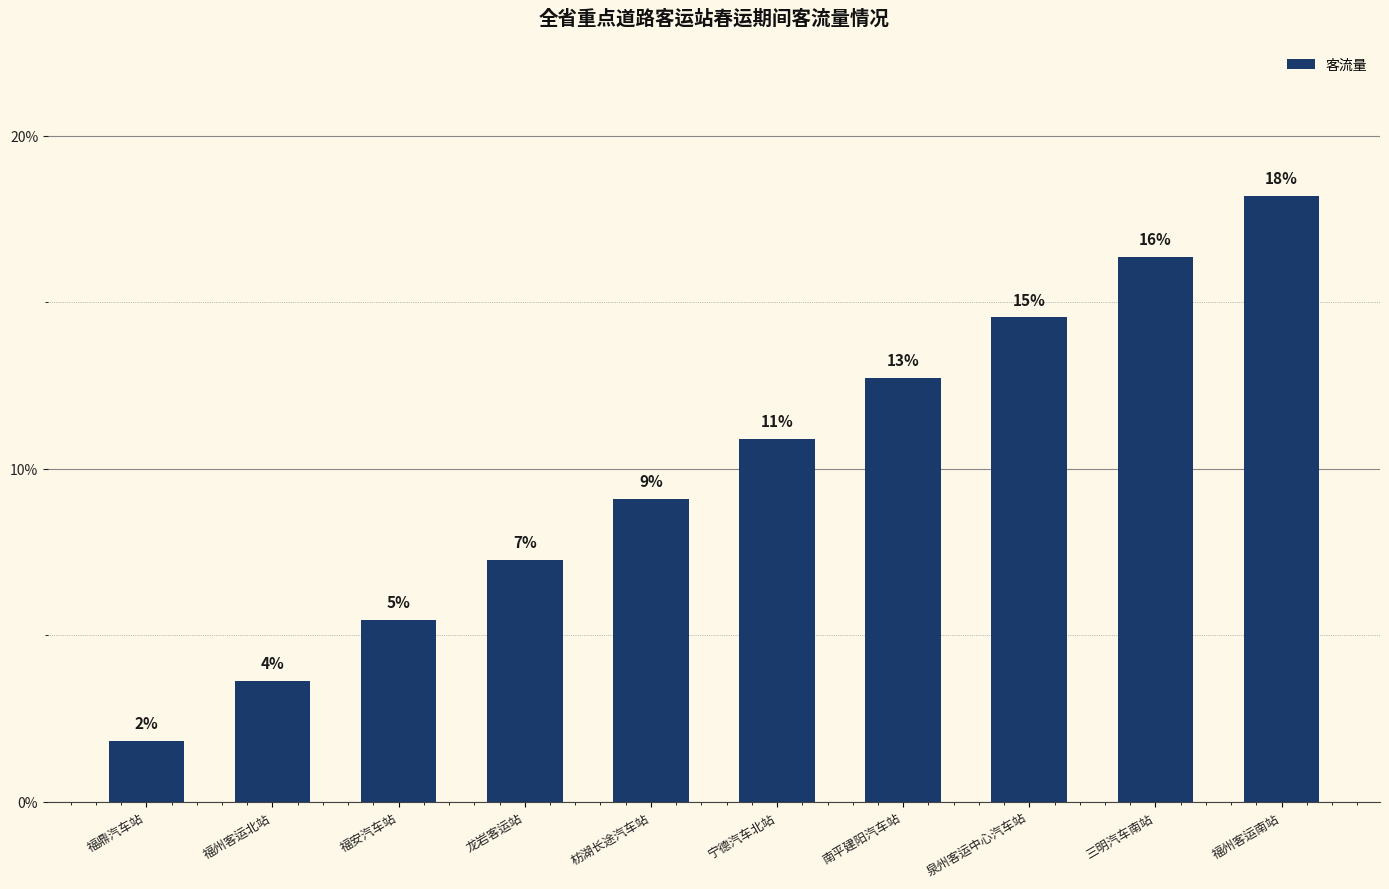

What is the change in value from 龙岩客运站 to 福州客运南站?

+10.9